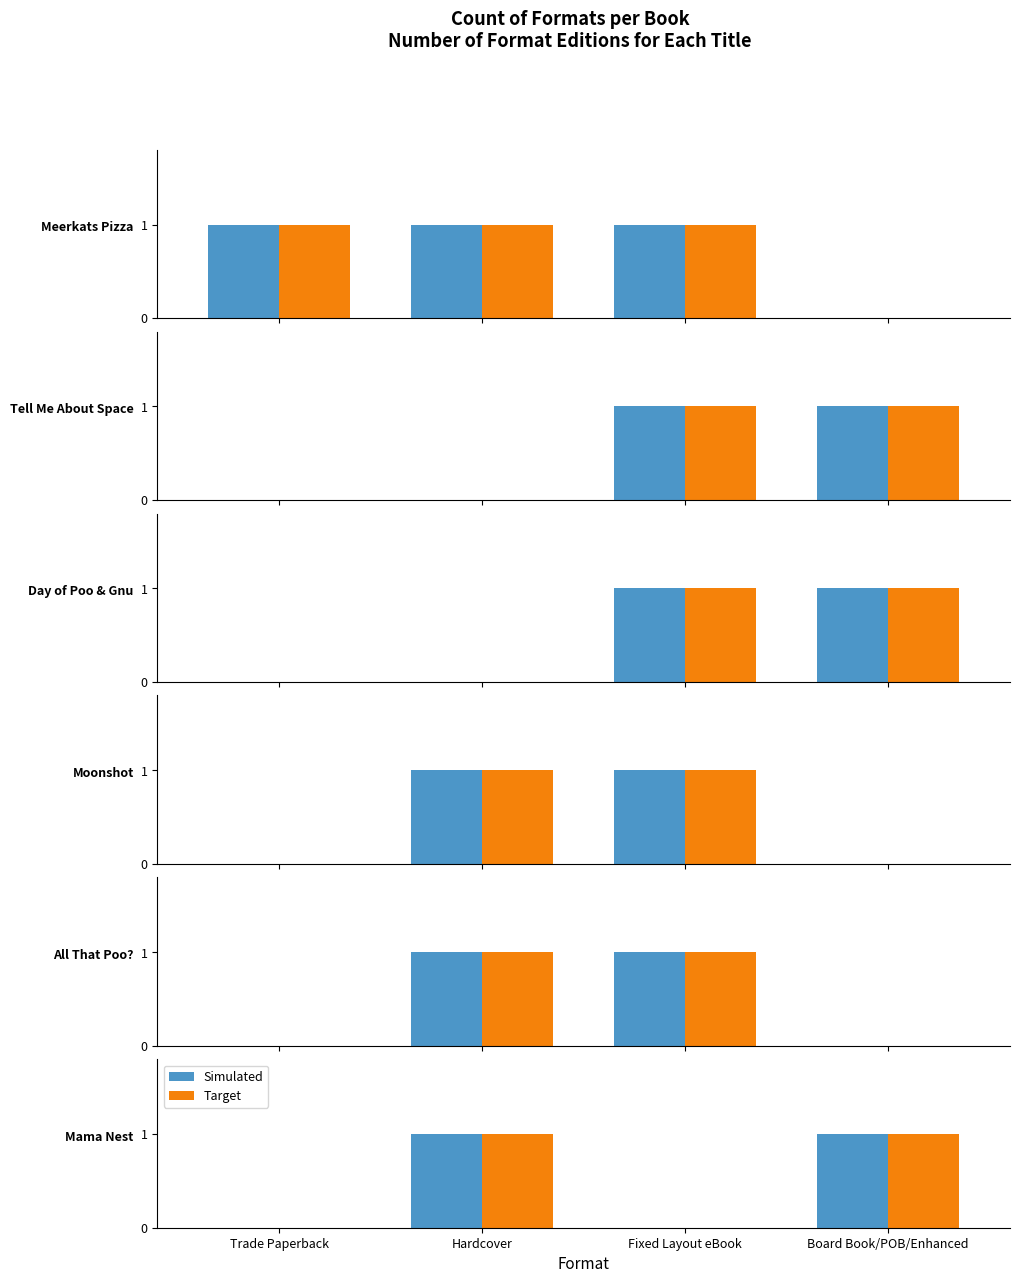

At which category does the chart reach its minimum across all series?

Trade Paperback